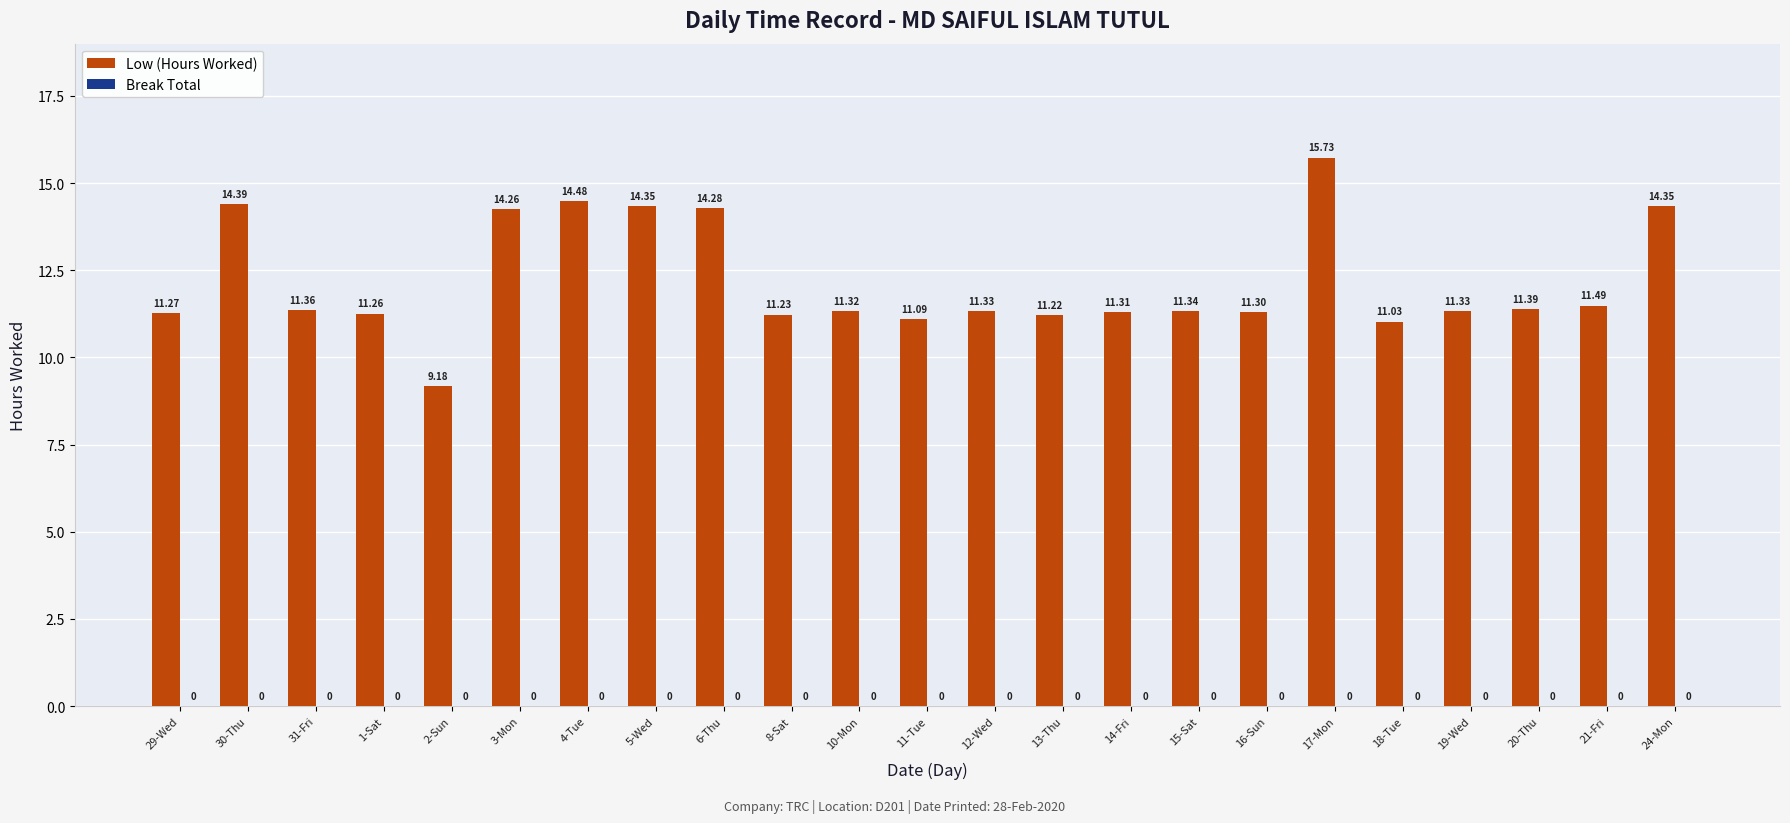

What position from the right is 15-Sat?

8